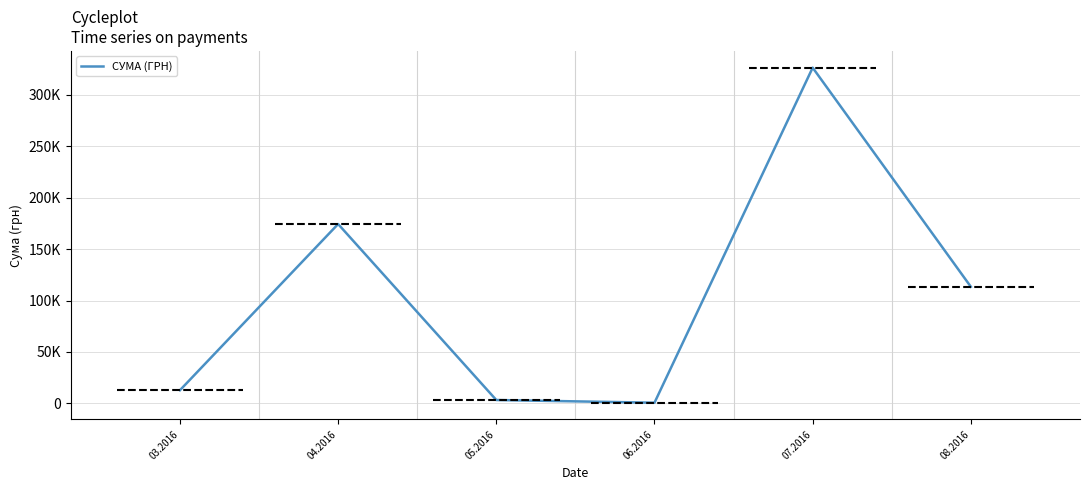

What is the average value?

105163.0